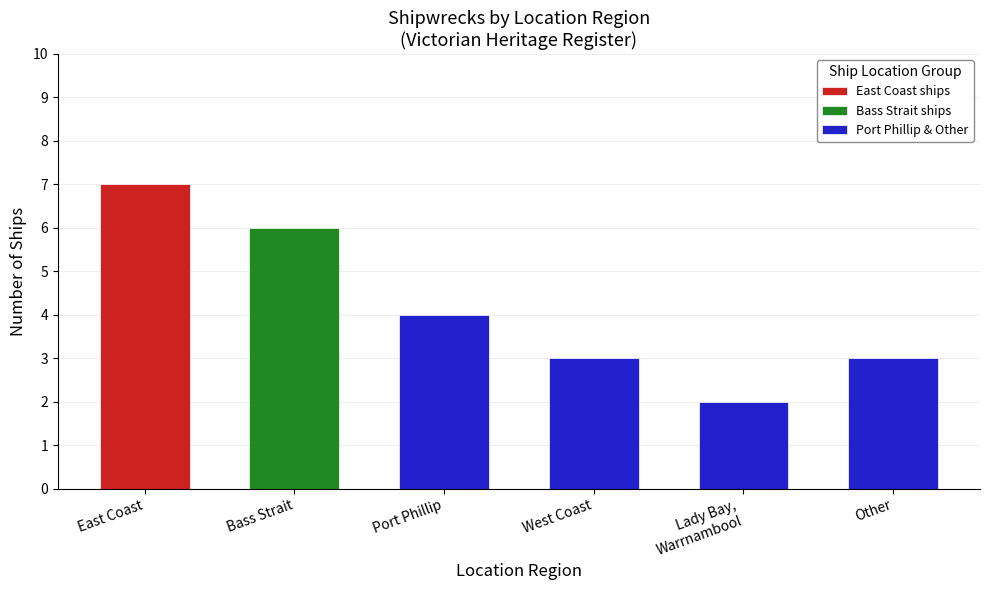

What value does the Port Phillip & Other series have at Other?

3